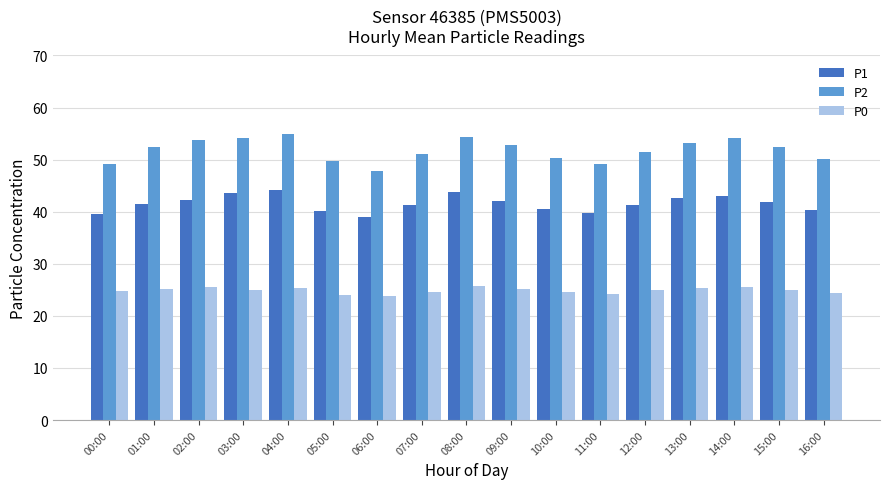

Are the bars horizontal?

No